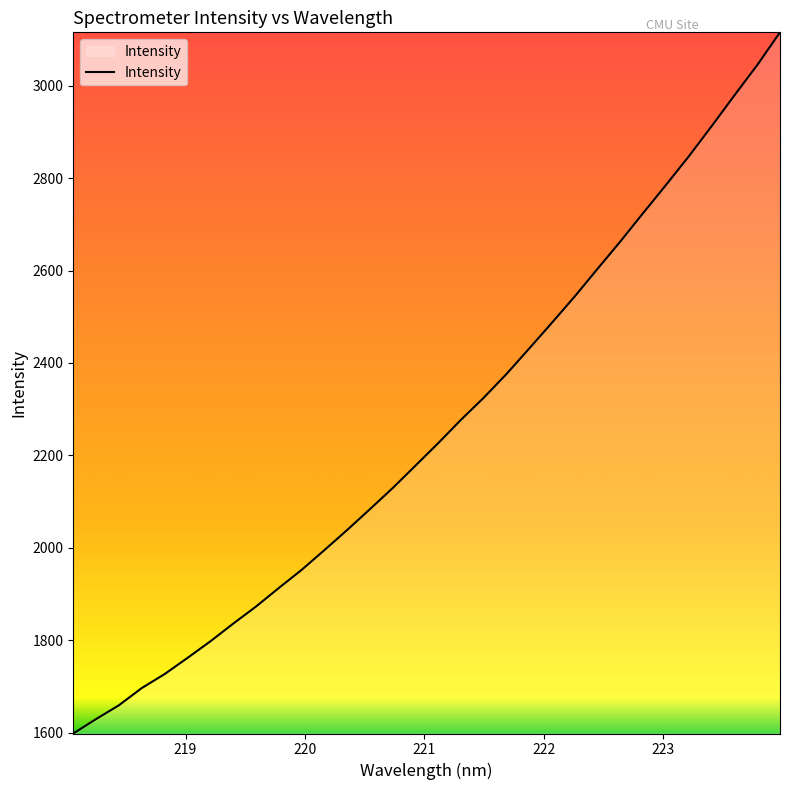

What is the minimum value shown in the chart?

1598.0